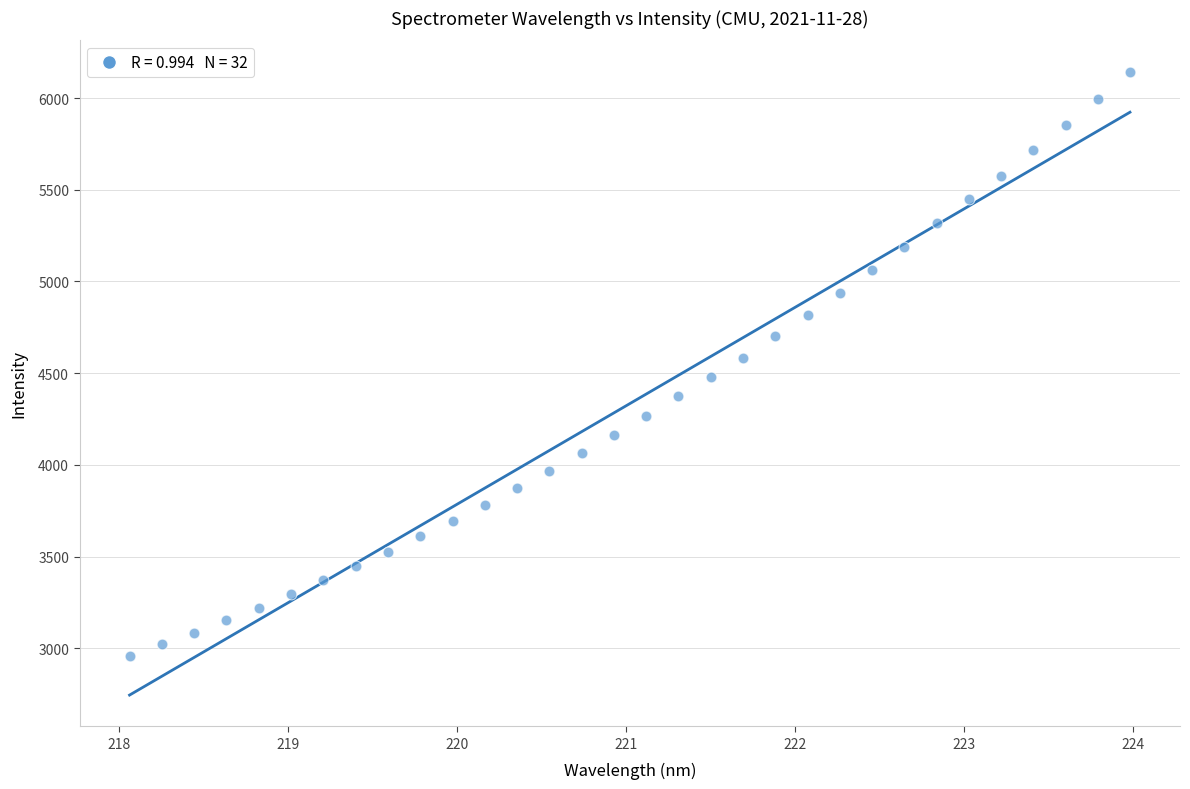

What is the range of Y values (max minus min)?

3186.2